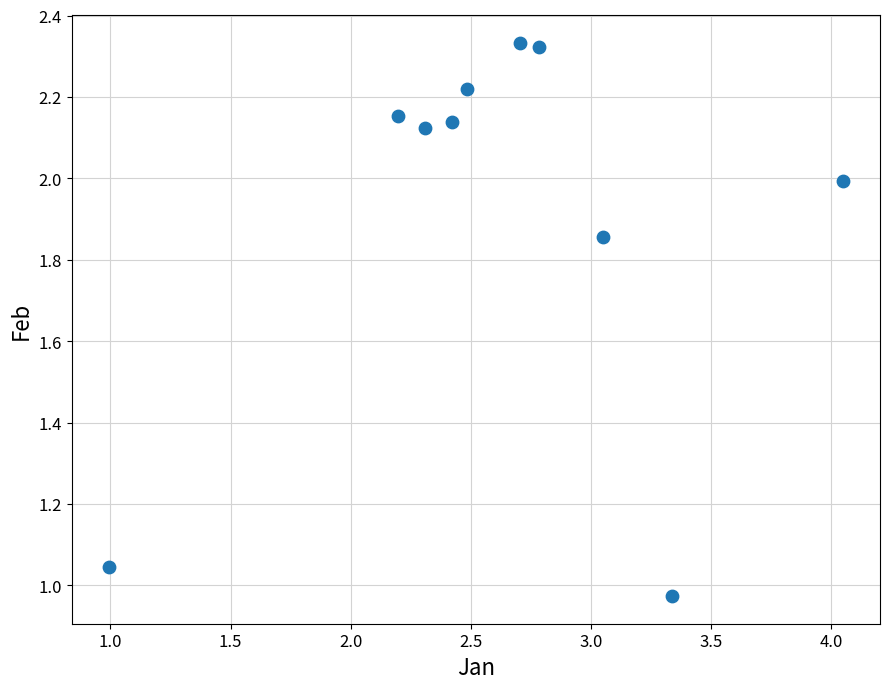

What is the average X value?

2.6